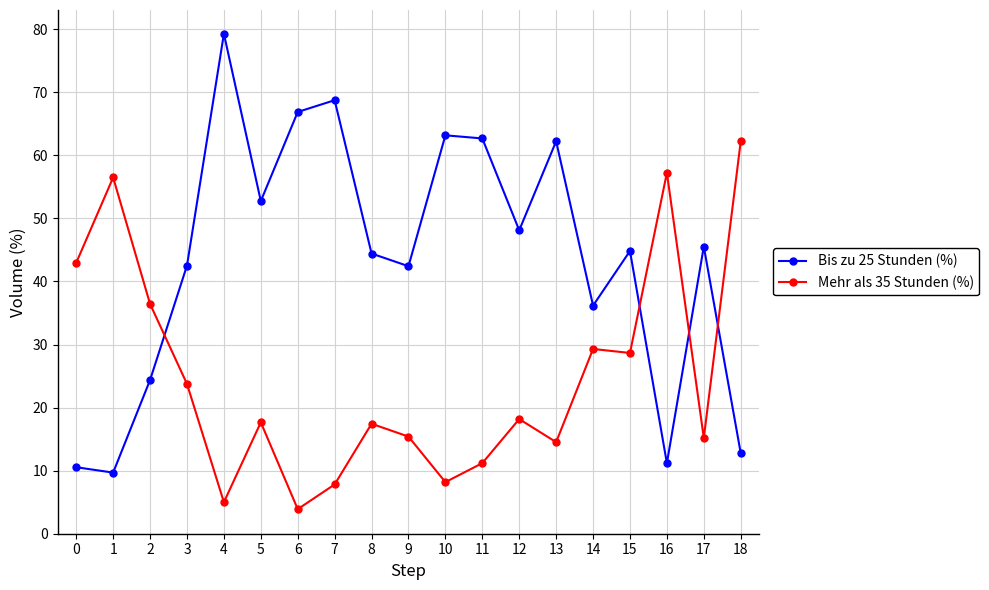

Which series changed the most between 4 and 18?

Bis zu 25 Stunden (%)